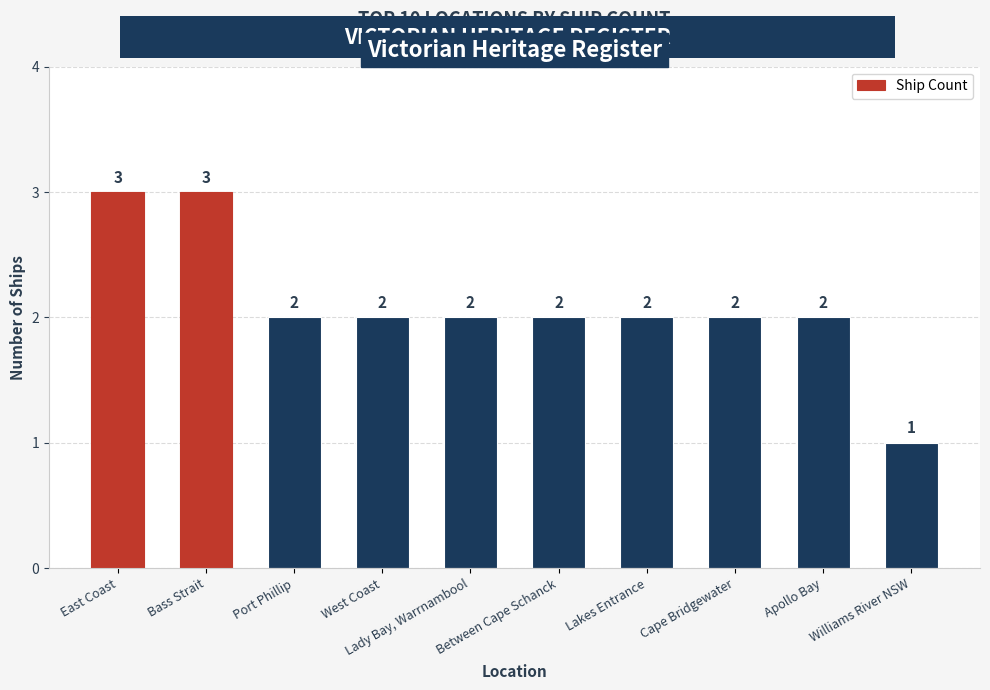

What is the label of the 7th bar from the right?

West Coast